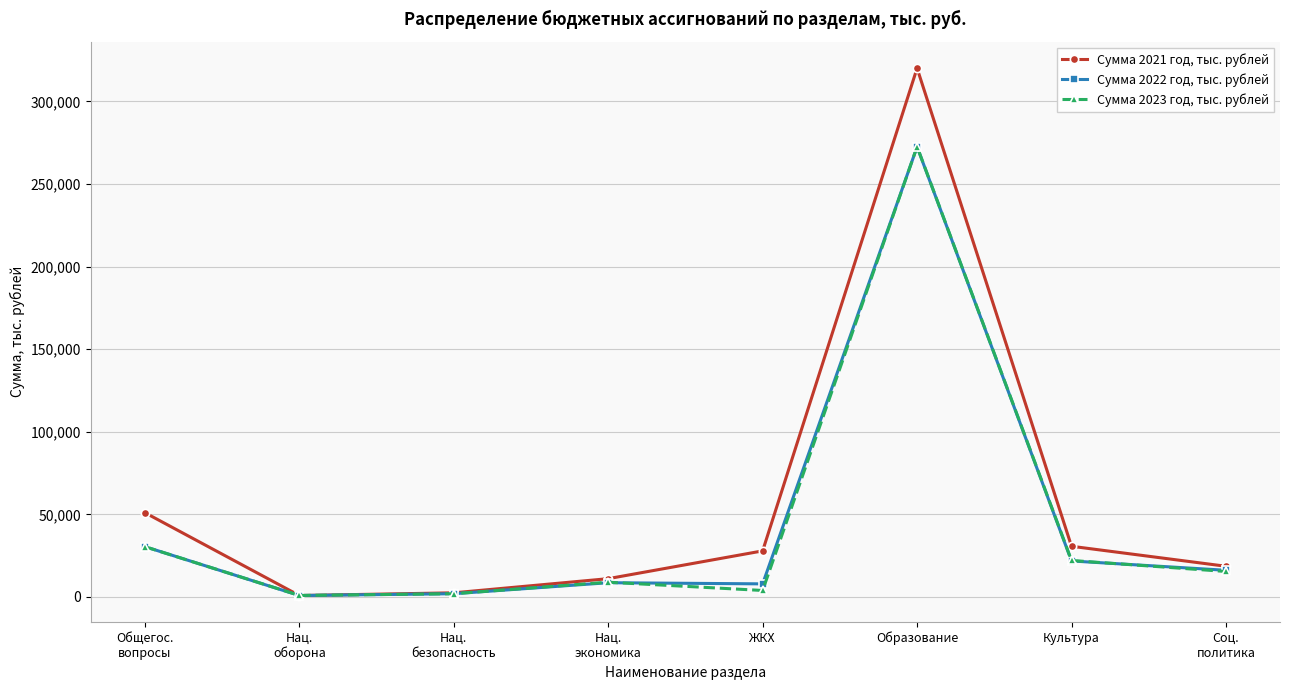

At which category does Сумма 2021 год, тыс. рублей reach its first local peak?

Образование